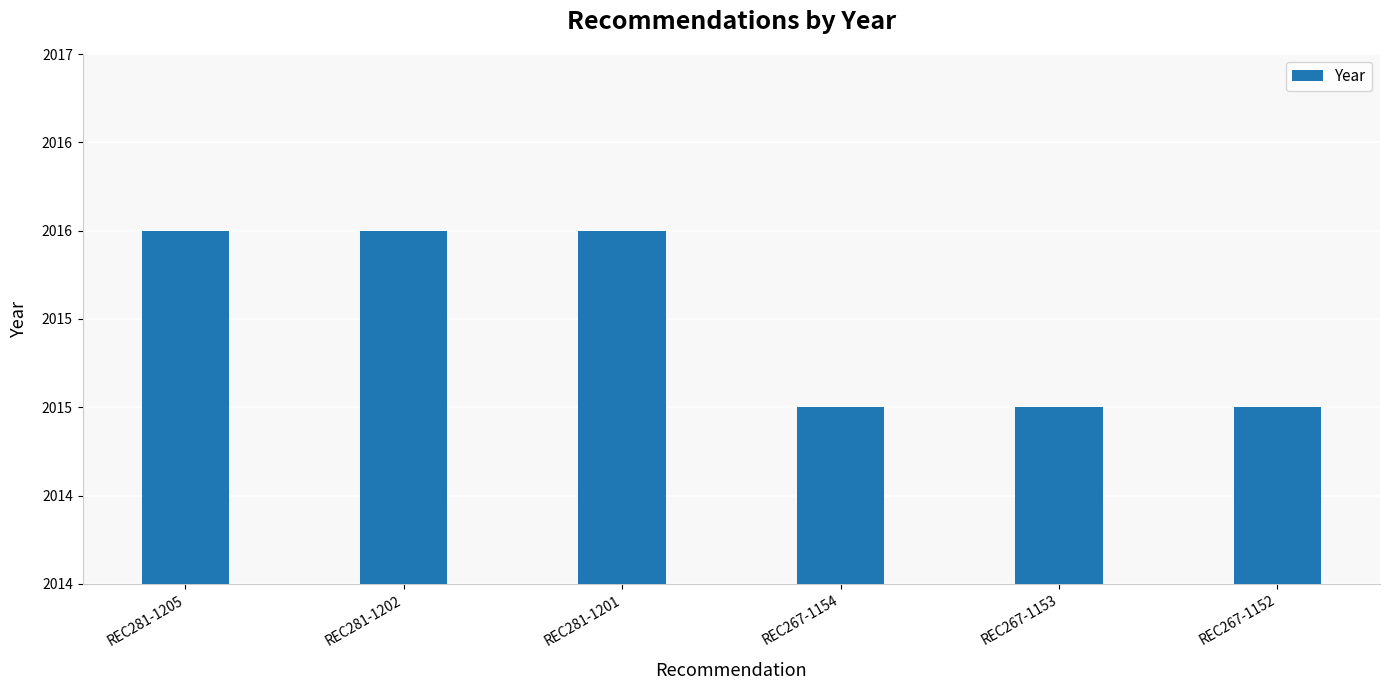

Reading left to right, extract all data points from this chart.

REC281-1205=2016	REC281-1202=2016	REC281-1201=2016	REC267-1154=2015	REC267-1153=2015	REC267-1152=2015